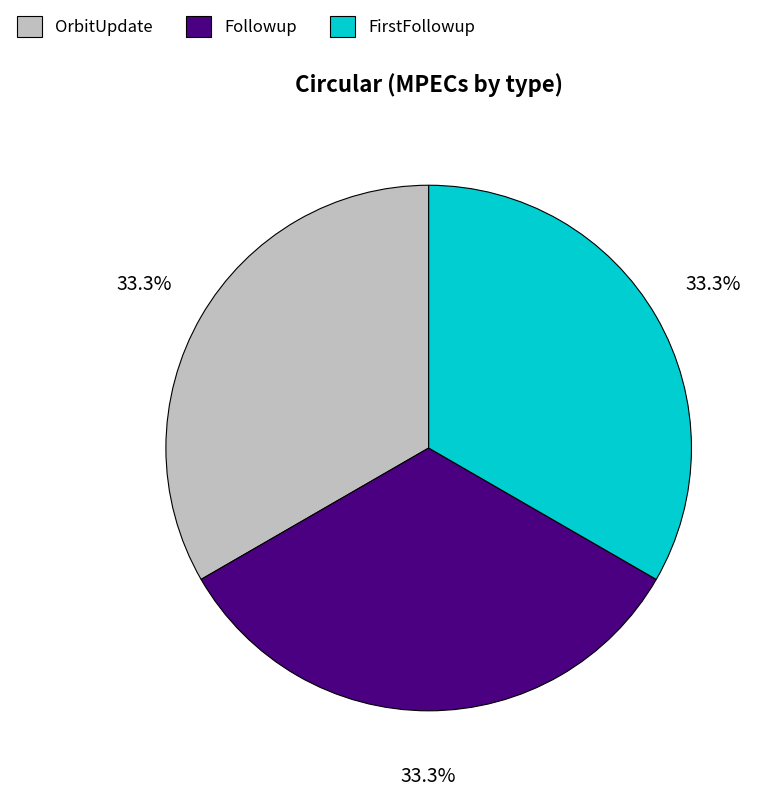

To the nearest percent, what portion does OrbitUpdate represent?

33%